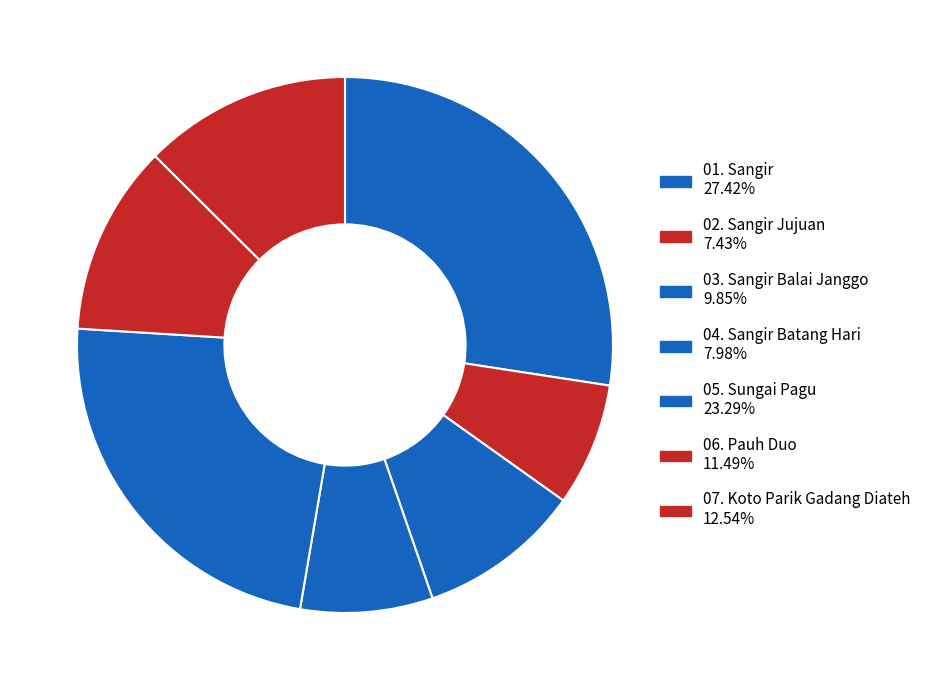

How many slices are in this pie chart?

7